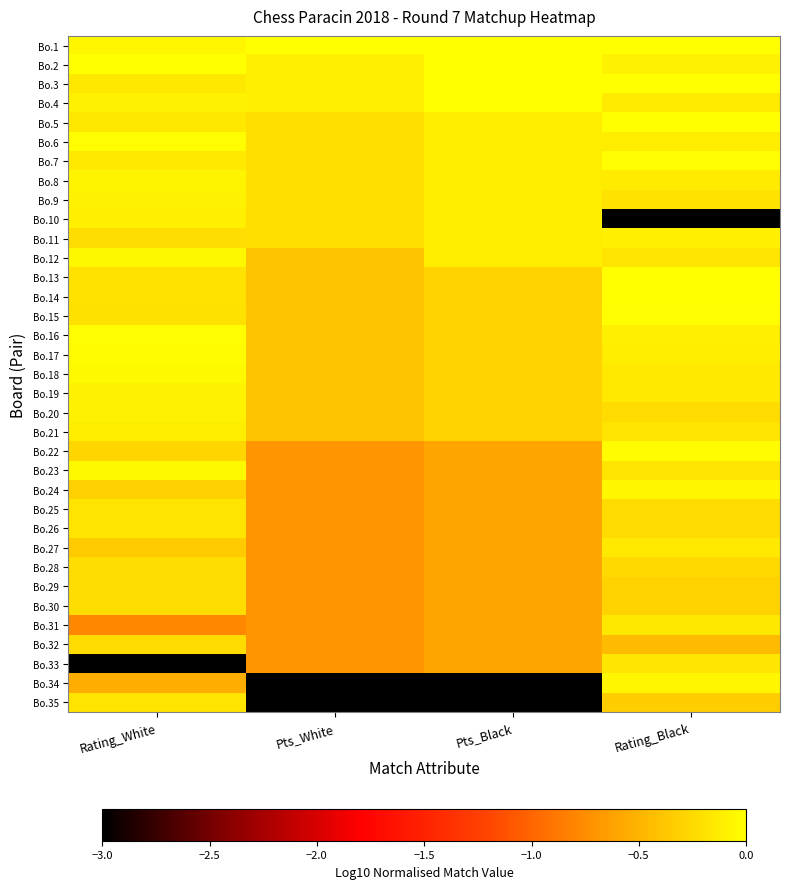

Reading left to right, extract all data points from this chart.

Bo.1: Rating_White=-0.1	Pts_White=0.0	Pts_Black=0.0	Rating_Black=-0.0
Bo.2: Rating_White=0.0	Pts_White=-0.1	Pts_Black=0.0	Rating_Black=-0.1
Bo.3: Rating_White=-0.2	Pts_White=-0.1	Pts_Black=0.0	Rating_Black=-0.0
Bo.4: Rating_White=-0.1	Pts_White=-0.1	Pts_Black=0.0	Rating_Black=-0.1
Bo.5: Rating_White=-0.2	Pts_White=-0.2	Pts_Black=-0.1	Rating_Black=-0.0
Bo.6: Rating_White=-0.0	Pts_White=-0.2	Pts_Black=-0.1	Rating_Black=-0.1
Bo.7: Rating_White=-0.1	Pts_White=-0.2	Pts_Black=-0.1	Rating_Black=-0.0
Bo.8: Rating_White=-0.1	Pts_White=-0.2	Pts_Black=-0.1	Rating_Black=-0.1
Bo.9: Rating_White=-0.1	Pts_White=-0.2	Pts_Black=-0.1	Rating_Black=-0.2
Bo.10: Rating_White=-0.1	Pts_White=-0.2	Pts_Black=-0.1	Rating_Black=-3.0
Bo.11: Rating_White=-0.2	Pts_White=-0.2	Pts_Black=-0.1	Rating_Black=-0.1
Bo.12: Rating_White=-0.1	Pts_White=-0.4	Pts_Black=-0.1	Rating_Black=-0.2
Bo.13: Rating_White=-0.2	Pts_White=-0.4	Pts_Black=-0.3	Rating_Black=0.0
Bo.14: Rating_White=-0.2	Pts_White=-0.4	Pts_Black=-0.3	Rating_Black=-0.0
Bo.15: Rating_White=-0.2	Pts_White=-0.4	Pts_Black=-0.3	Rating_Black=-0.0
Bo.16: Rating_White=-0.0	Pts_White=-0.4	Pts_Black=-0.3	Rating_Black=-0.1
Bo.17: Rating_White=-0.0	Pts_White=-0.4	Pts_Black=-0.3	Rating_Black=-0.1
Bo.18: Rating_White=-0.0	Pts_White=-0.4	Pts_Black=-0.3	Rating_Black=-0.1
Bo.19: Rating_White=-0.1	Pts_White=-0.4	Pts_Black=-0.3	Rating_Black=-0.1
Bo.20: Rating_White=-0.1	Pts_White=-0.4	Pts_Black=-0.3	Rating_Black=-0.2
Bo.21: Rating_White=-0.1	Pts_White=-0.4	Pts_Black=-0.3	Rating_Black=-0.2
Bo.22: Rating_White=-0.3	Pts_White=-0.7	Pts_Black=-0.6	Rating_Black=-0.0
Bo.23: Rating_White=-0.0	Pts_White=-0.7	Pts_Black=-0.6	Rating_Black=-0.2
Bo.24: Rating_White=-0.3	Pts_White=-0.7	Pts_Black=-0.6	Rating_Black=-0.1
Bo.25: Rating_White=-0.2	Pts_White=-0.7	Pts_Black=-0.6	Rating_Black=-0.2
Bo.26: Rating_White=-0.2	Pts_White=-0.7	Pts_Black=-0.6	Rating_Black=-0.2
Bo.27: Rating_White=-0.3	Pts_White=-0.7	Pts_Black=-0.6	Rating_Black=-0.1
Bo.28: Rating_White=-0.2	Pts_White=-0.7	Pts_Black=-0.6	Rating_Black=-0.2
Bo.29: Rating_White=-0.2	Pts_White=-0.7	Pts_Black=-0.6	Rating_Black=-0.3
Bo.30: Rating_White=-0.2	Pts_White=-0.7	Pts_Black=-0.6	Rating_Black=-0.3
Bo.31: Rating_White=-0.8	Pts_White=-0.7	Pts_Black=-0.6	Rating_Black=-0.2
Bo.32: Rating_White=-0.2	Pts_White=-0.7	Pts_Black=-0.6	Rating_Black=-0.4
Bo.33: Rating_White=-3.0	Pts_White=-0.7	Pts_Black=-0.6	Rating_Black=-0.2
Bo.34: Rating_White=-0.5	Pts_White=-3.0	Pts_Black=-3.0	Rating_Black=-0.1
Bo.35: Rating_White=-0.2	Pts_White=-3.0	Pts_Black=-3.0	Rating_Black=-0.3